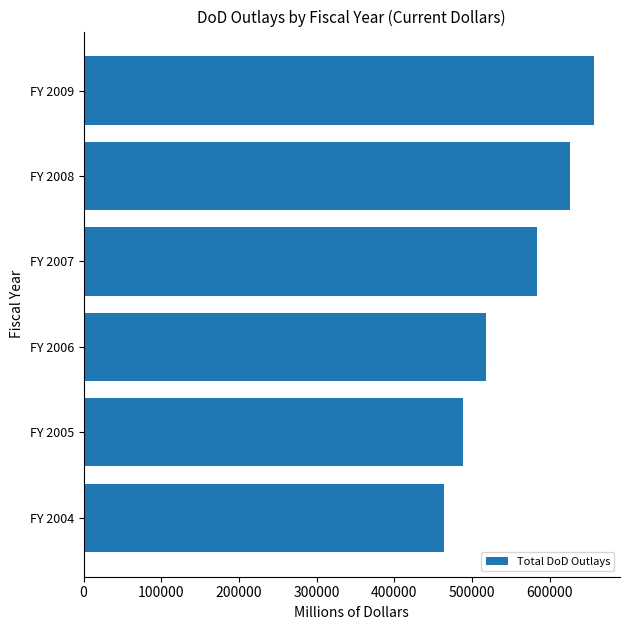

How many data points does each series have?

6